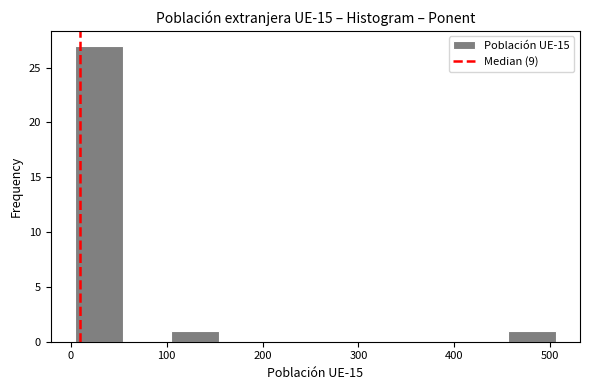

Which range on the x-axis has the tallest bar?

0 to 50